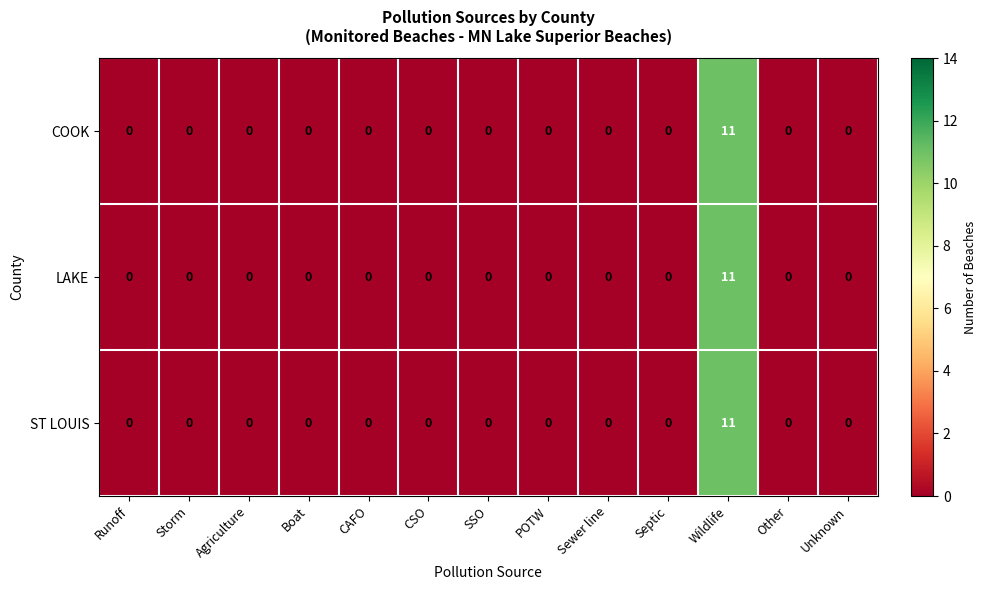

At which category is the sum across all series the highest?

Wildlife